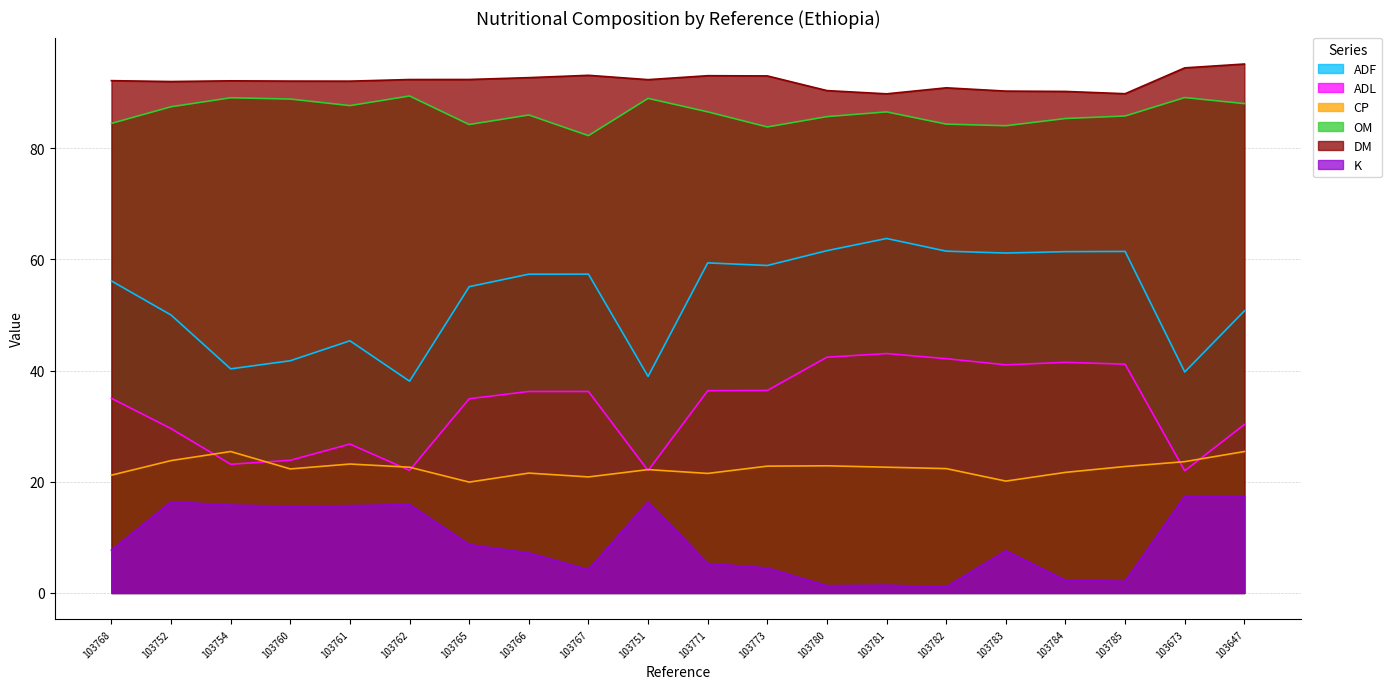

How many values in the ADF series exceed 57?

10